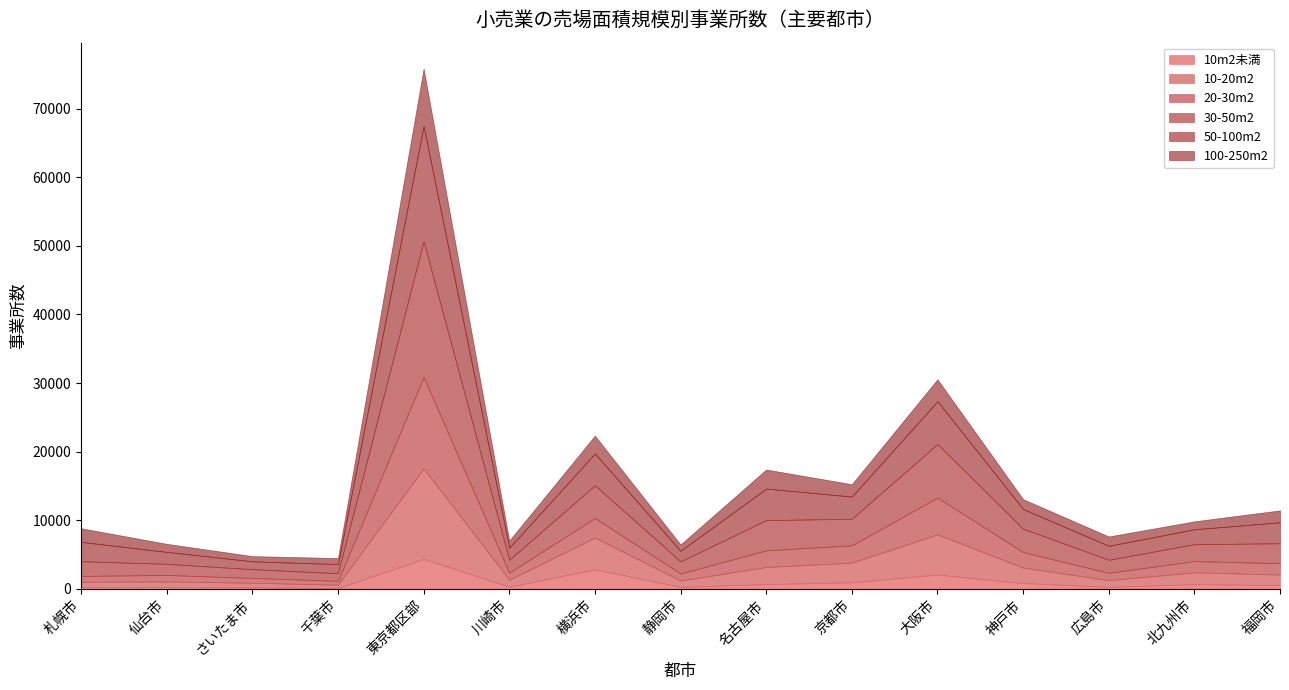

Rank the series at 北九州市 from highest to lowest value.

30-50m2, 50-100m2, 10-20m2, 20-30m2, 100-250m2, 10m2未満